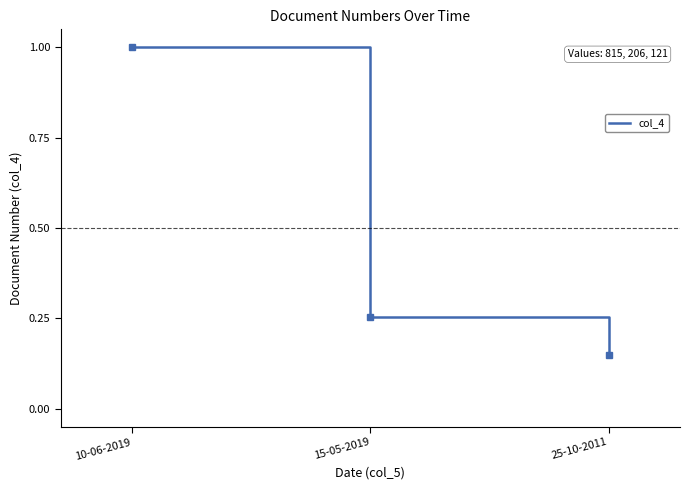

What position from the right is 15-05-2019?

2